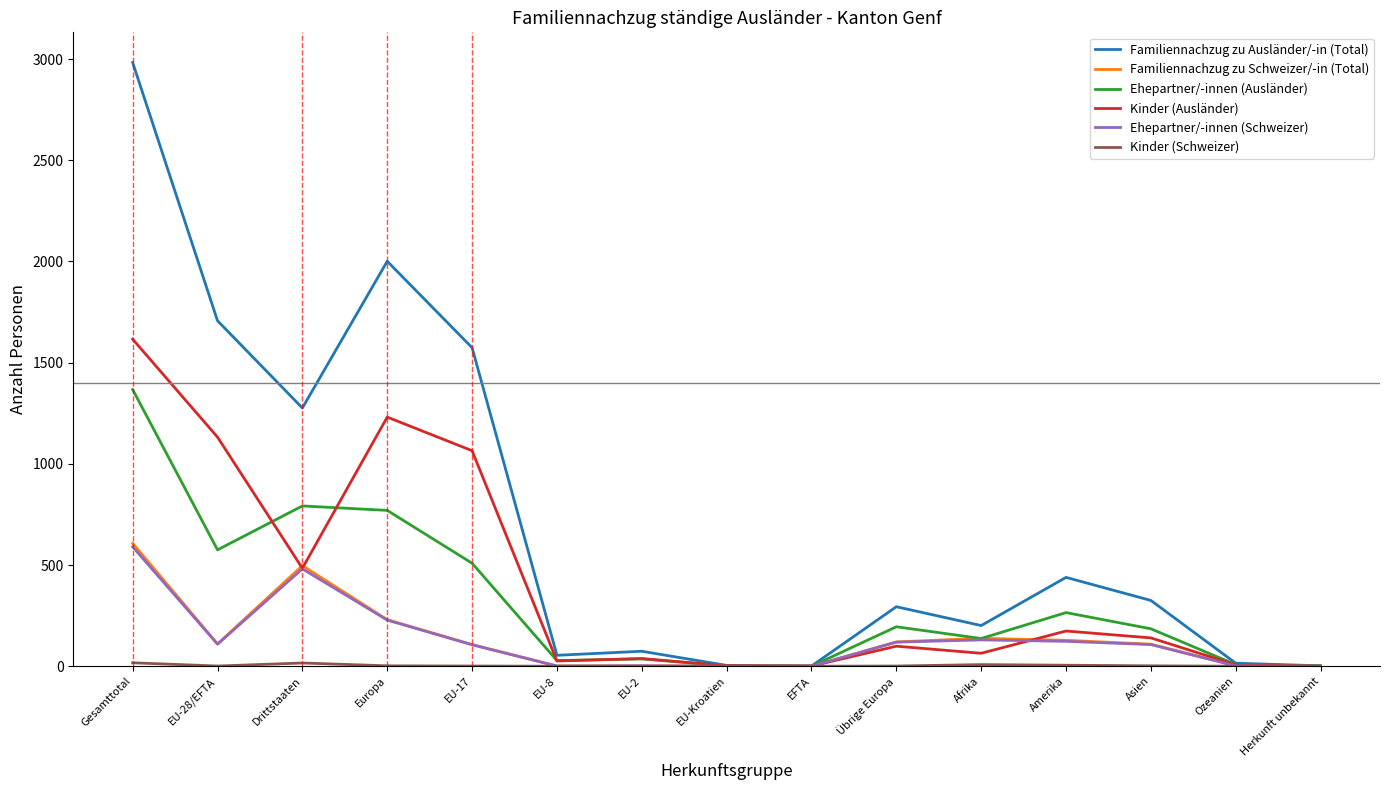

At which category is the sum across all series the highest?

Gesamttotal